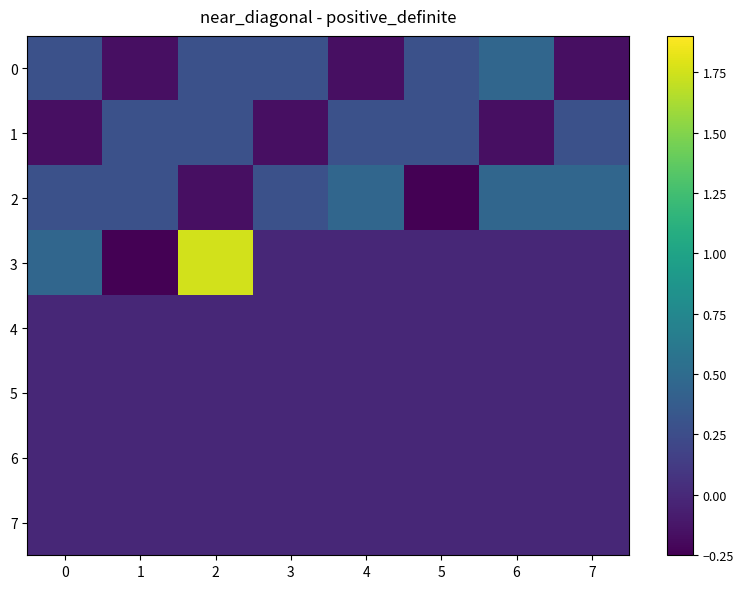

What is the difference between the highest and lowest values at 4?

0.6